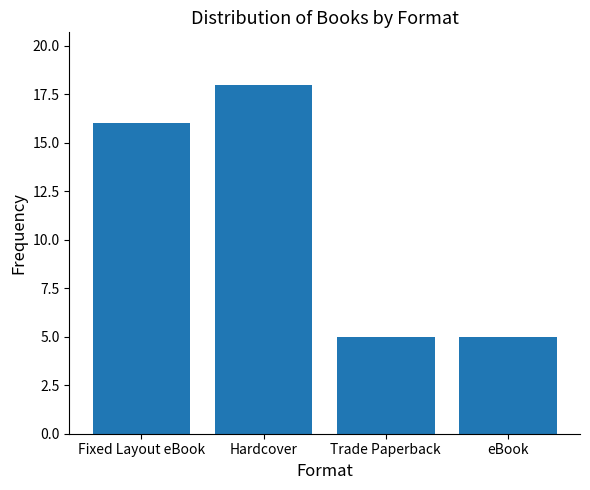

How many data points are less than 16?

2